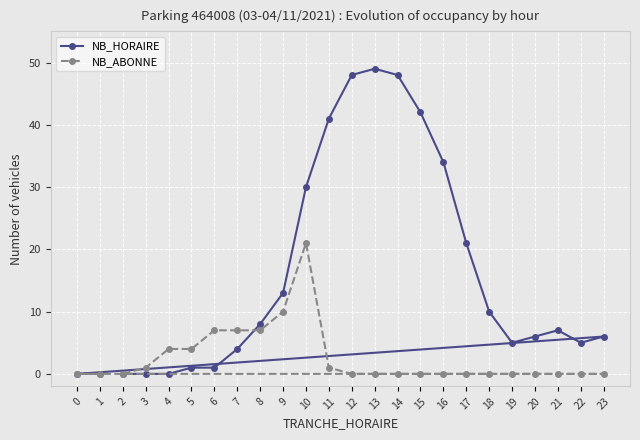

How many positive values does the NB_ABONNE series have?

9